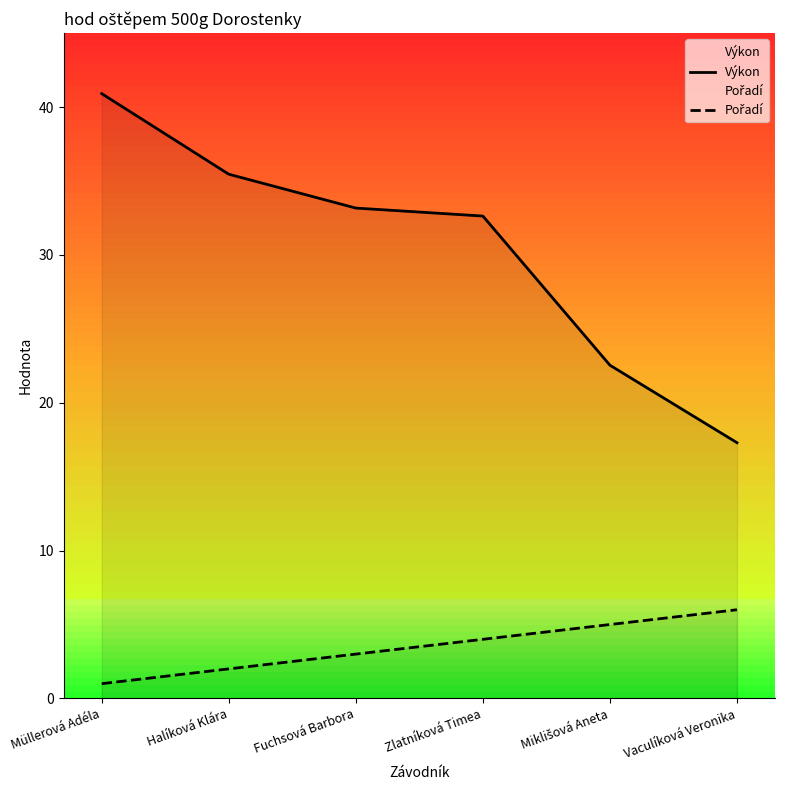

True or false: Pořadí and Výkon cross at least once.

False